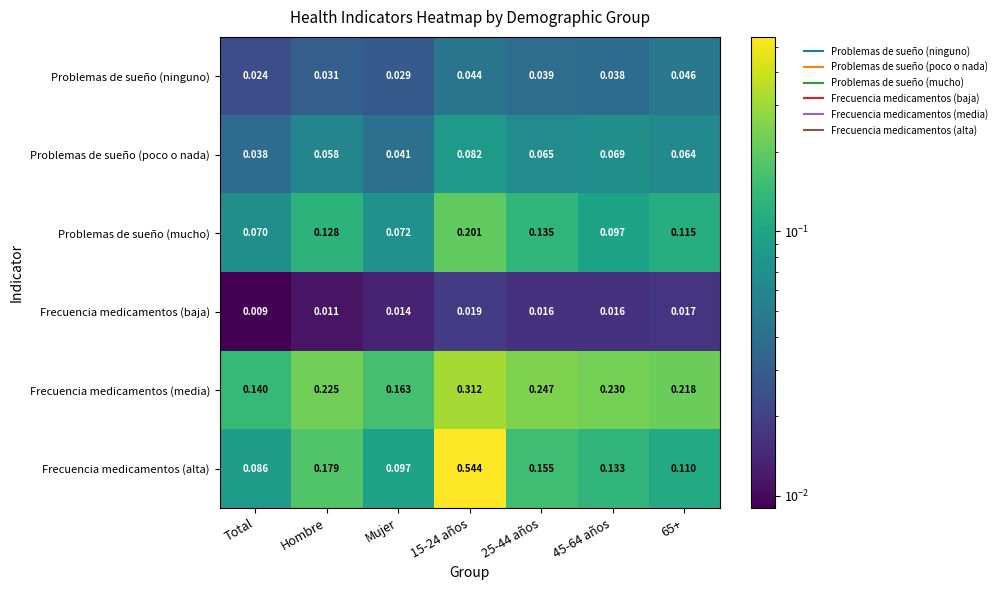

List the series in order of their peak value, lowest first.

Frecuencia medicamentos (baja), Problemas de sueño (ninguno), Problemas de sueño (poco o nada), Problemas de sueño (mucho), Frecuencia medicamentos (media), Frecuencia medicamentos (alta)